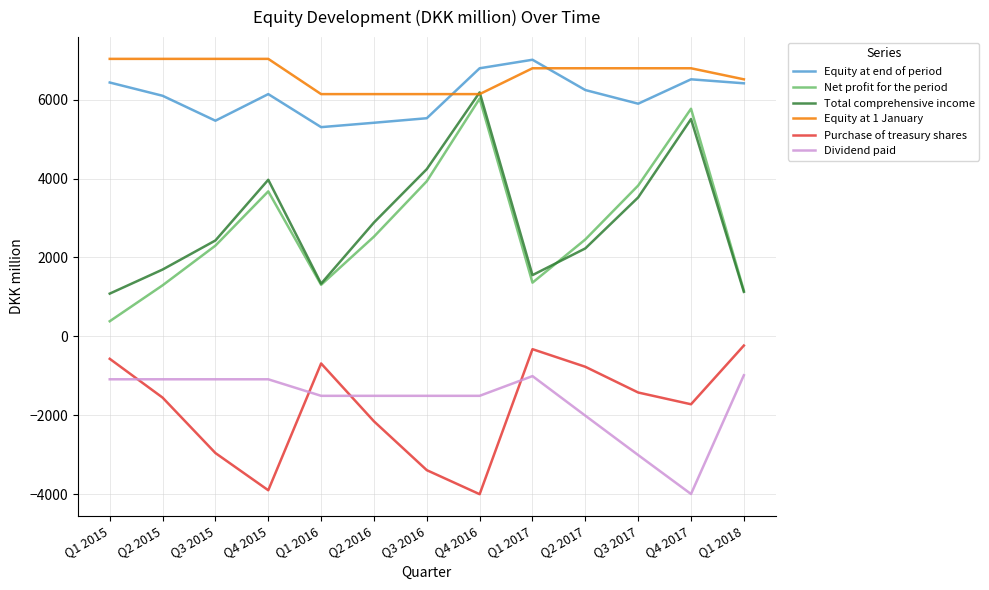

What is the minimum value for Total comprehensive income?

1083